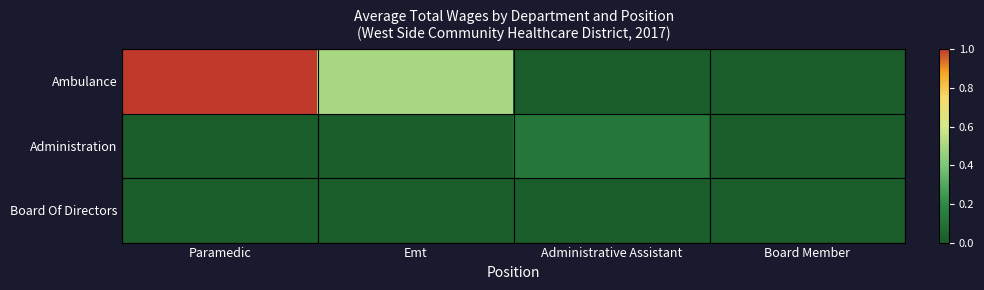

At which category does the chart reach its minimum across all series?

Administrative Assistant